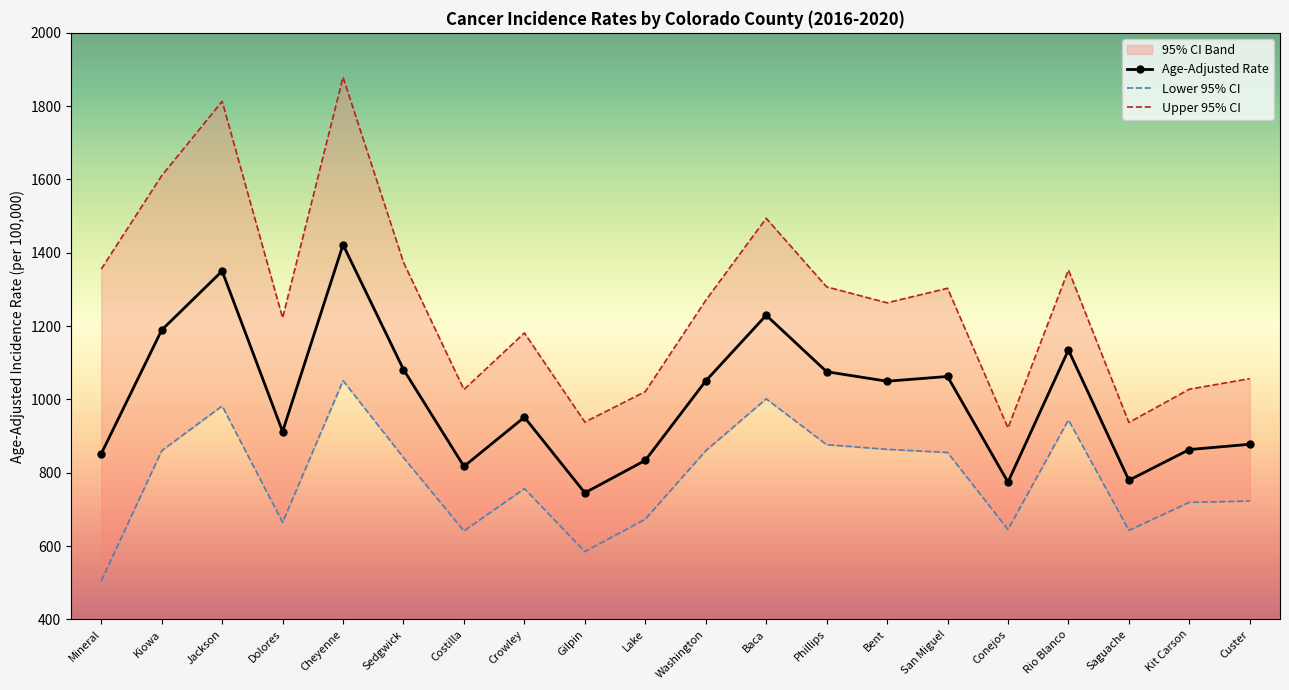

List the series in order of their peak value, lowest first.

Lower 95% CI, Age-Adjusted Rate, Upper 95% CI